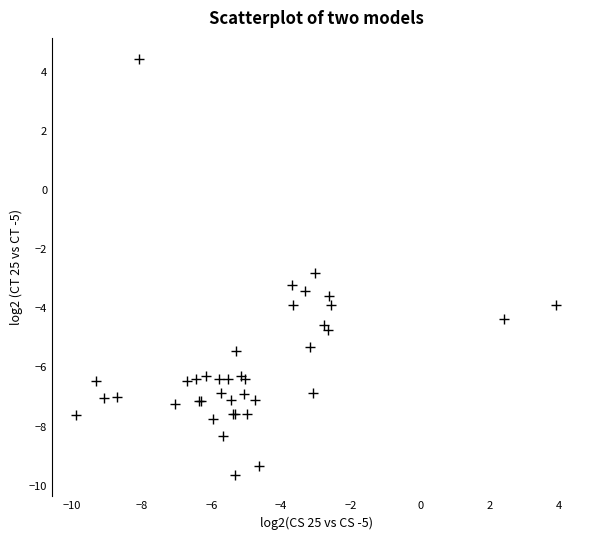

What Y value in the scatter plot is closest to -2?

-2.8